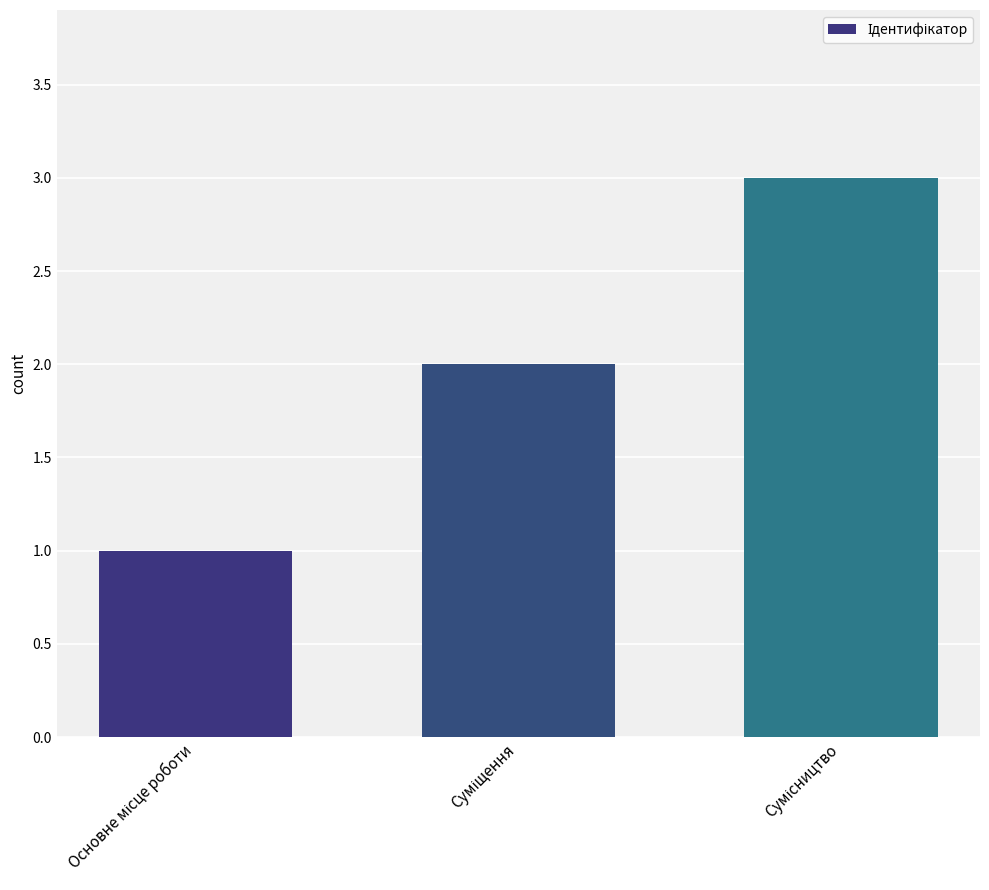

How many bars are there in total?

3